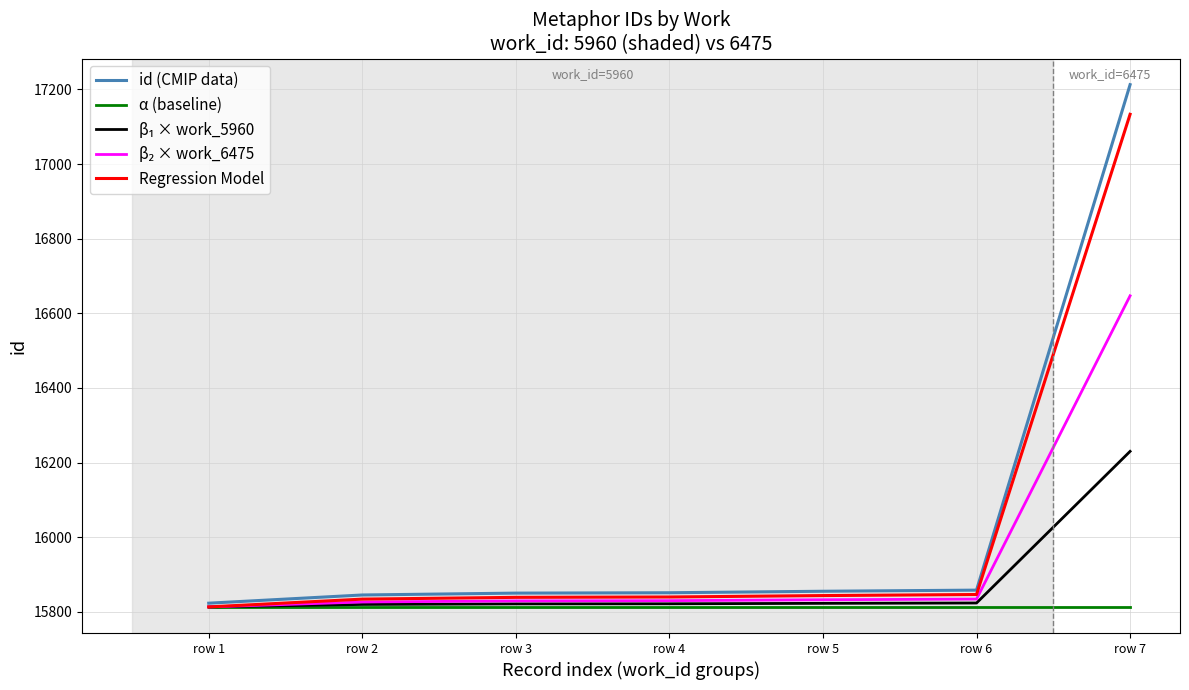

Which series has the largest total across all categories?

id (CMIP data)